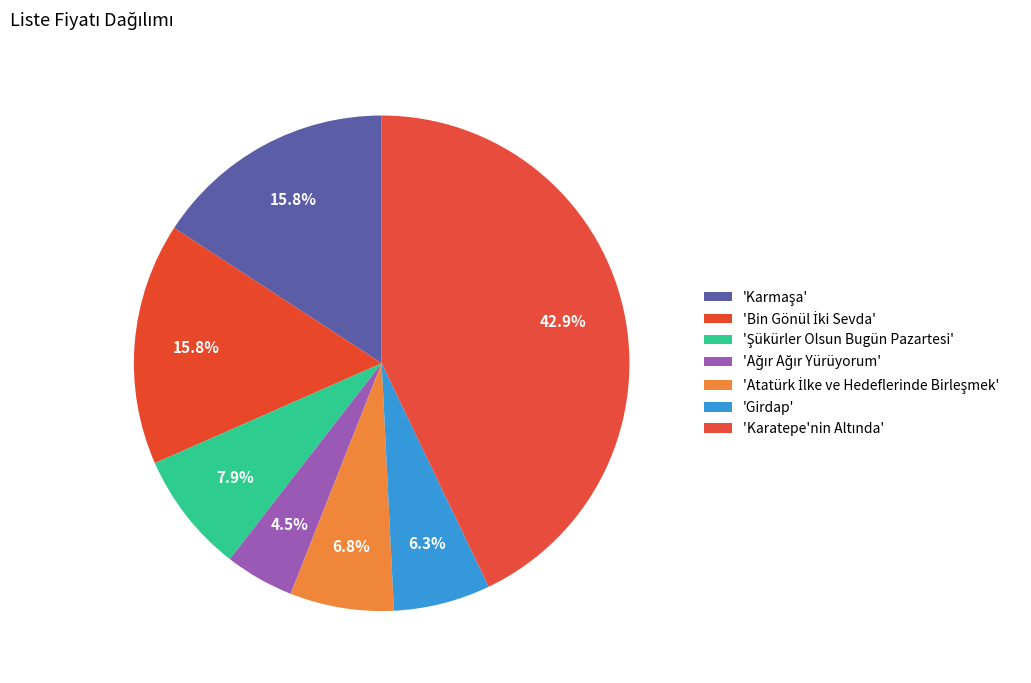

How many segments does this pie chart have?

7